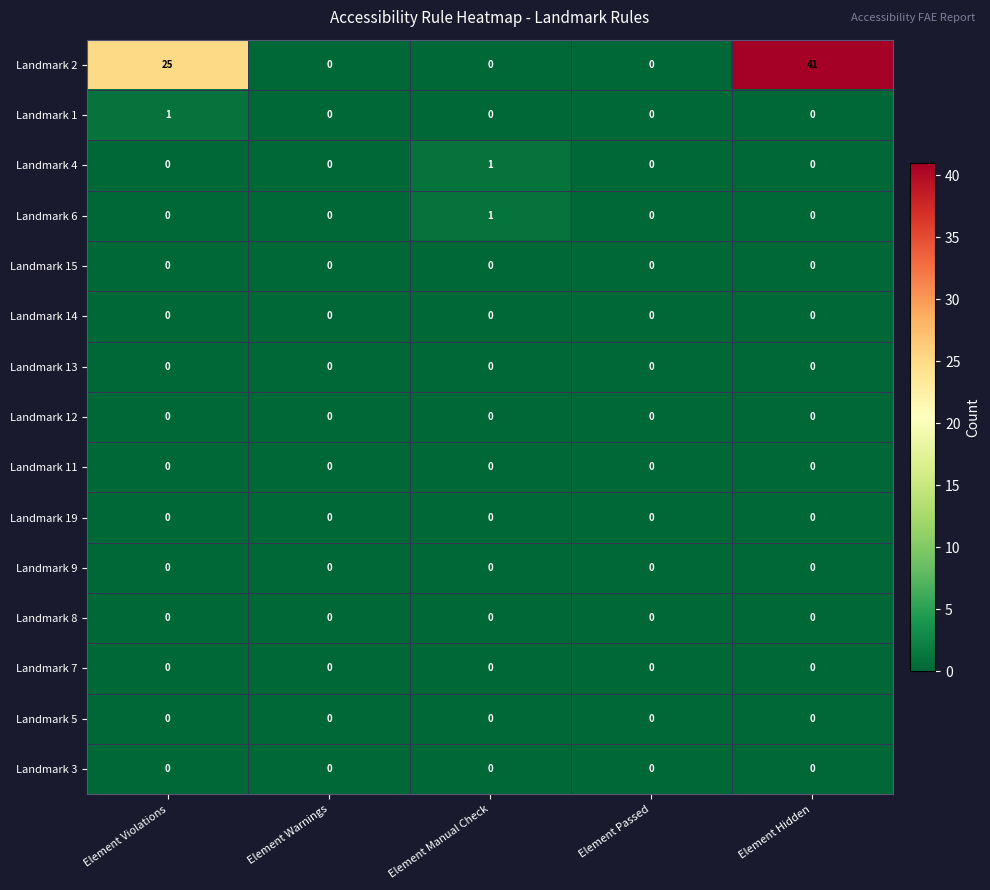

Between Element Violations and Element Manual Check, which series saw the biggest shift?

Landmark 2